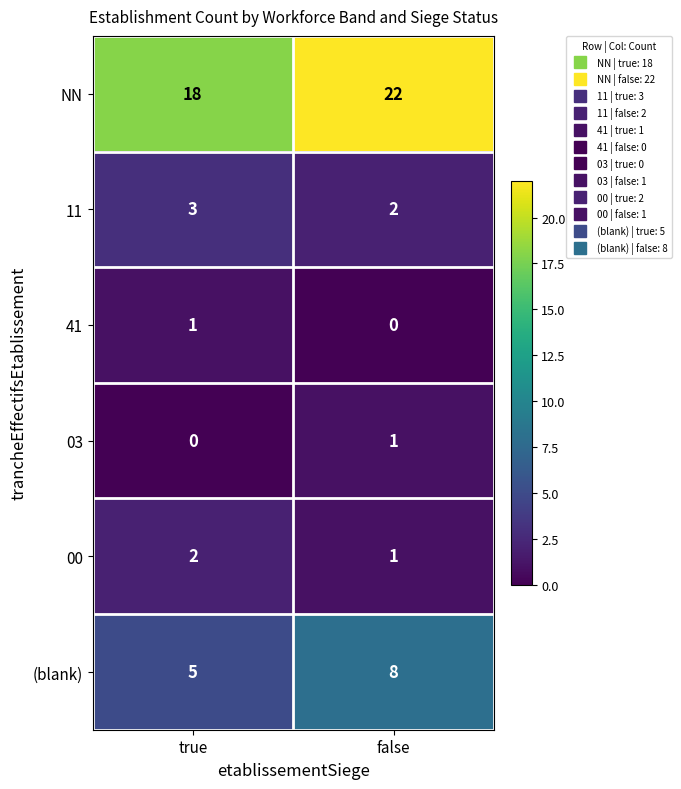

How many categories are shown in the chart?

2